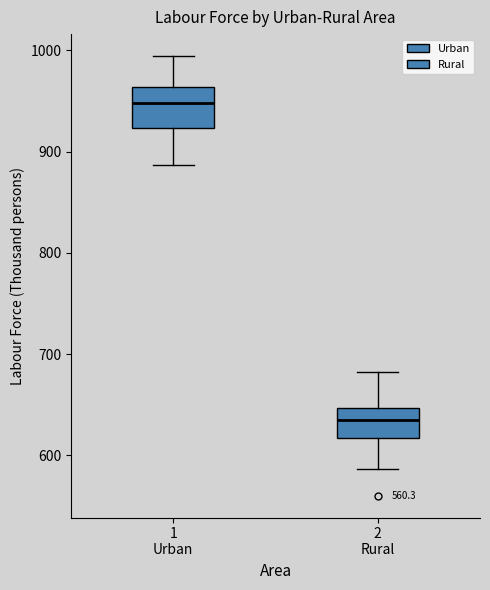

Reading left to right, read every box against the y-axis: the position of its median line, the range the box covers, and the ends of its whiskers. The values are not printed on the chart, so give them approximately, as read against the axis.

1 Urban: median 950, box 920 to 960, whiskers 890 to 990
2 Rural: median 630, box 620 to 650, whiskers 590 to 680